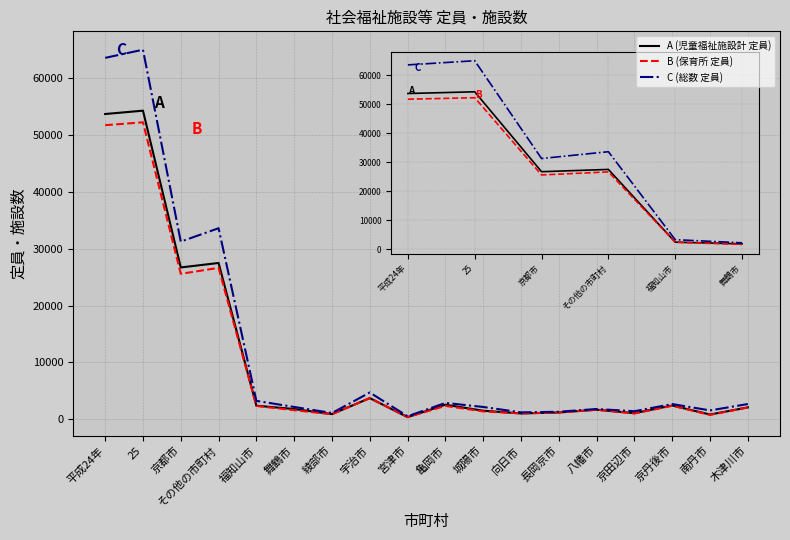

True or false: B (保育所 定員) has a value of 2371 at 亀岡市.

True